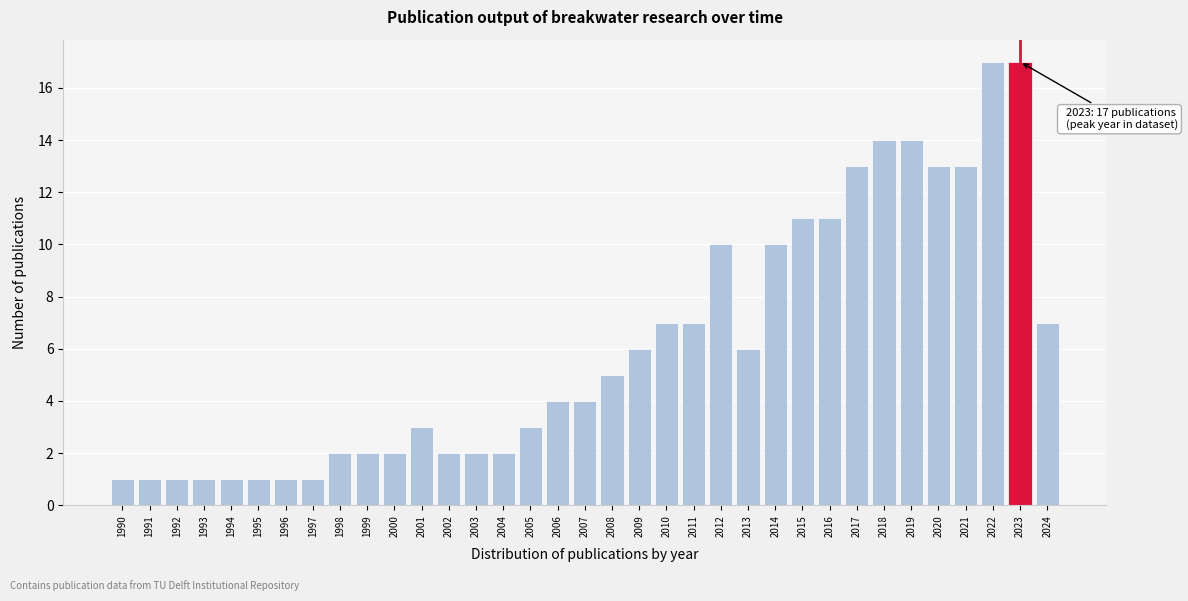

Between 2015 and 1992, which is larger?

2015